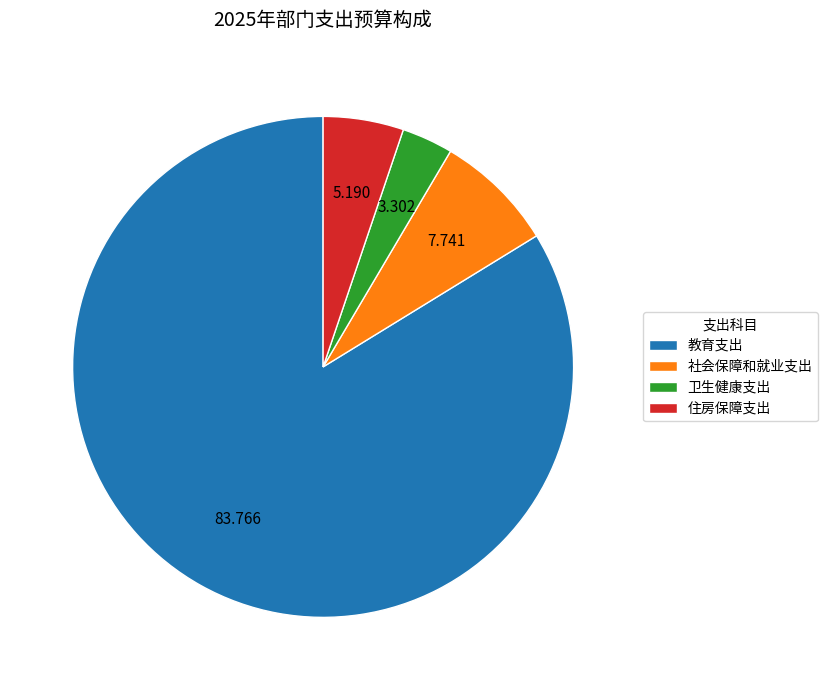

Count the number of slices in the pie.

4